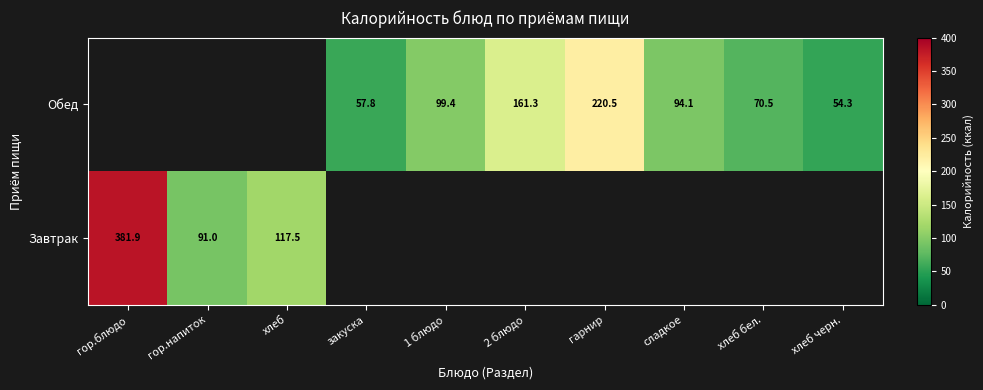

What is the greatest value displayed?

381.9